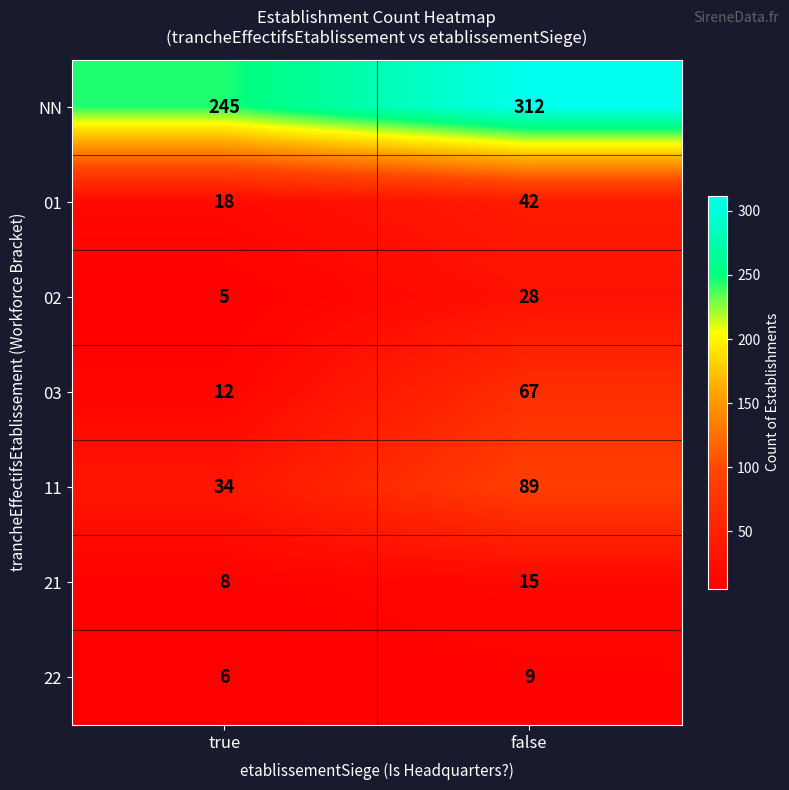

Which series has the largest total across all categories?

NN